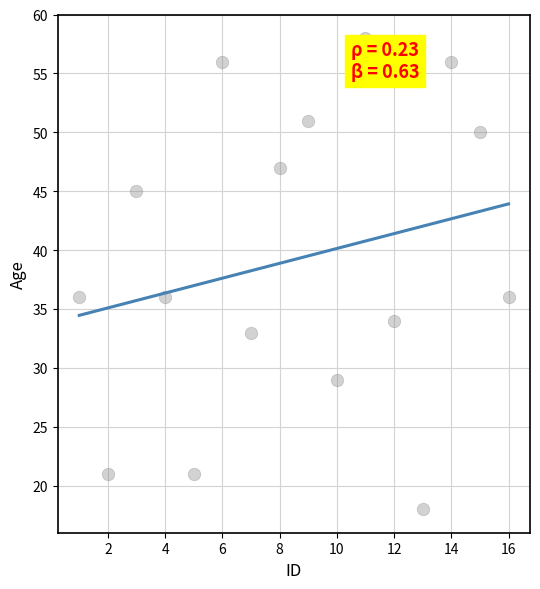

What is the range of Y values (max minus min)?

40